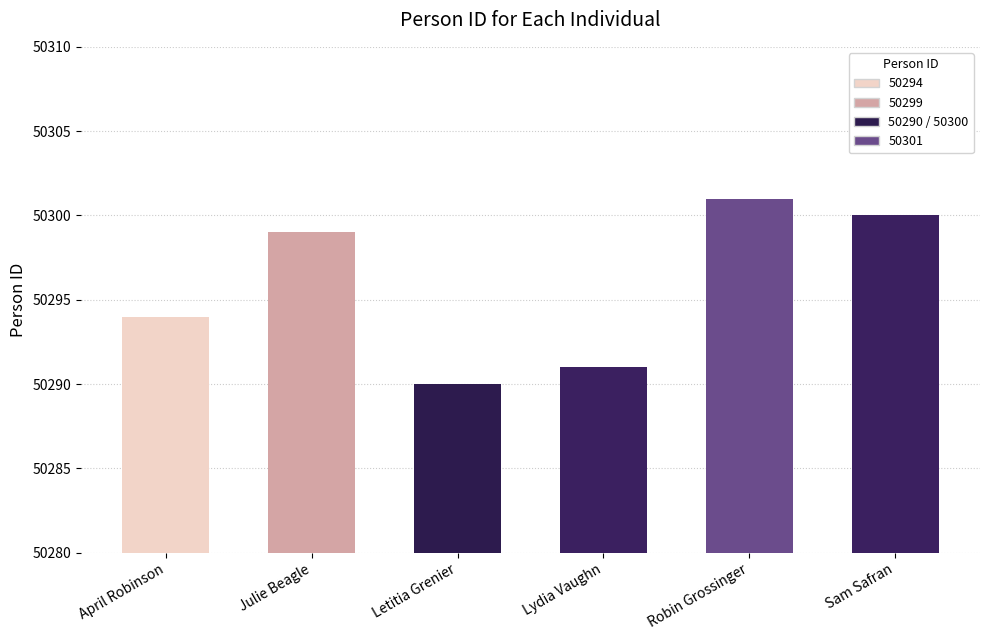

How many values are below 50299?

3